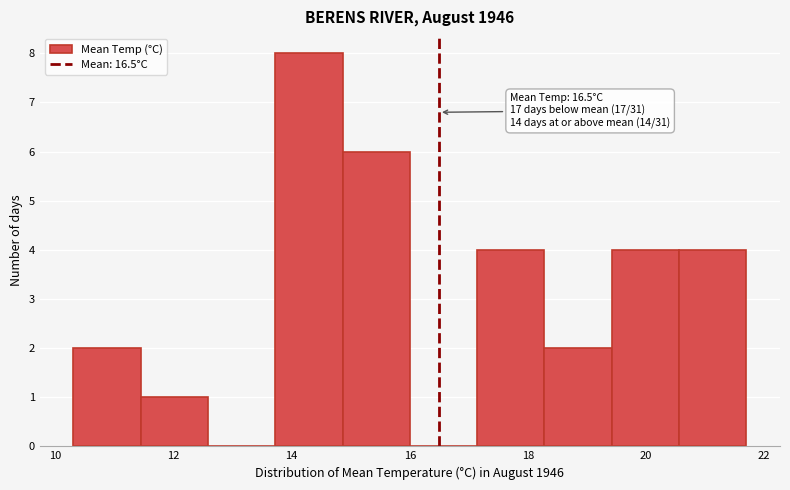

Which range on the x-axis has the tallest bar?

13.72 to 14.86